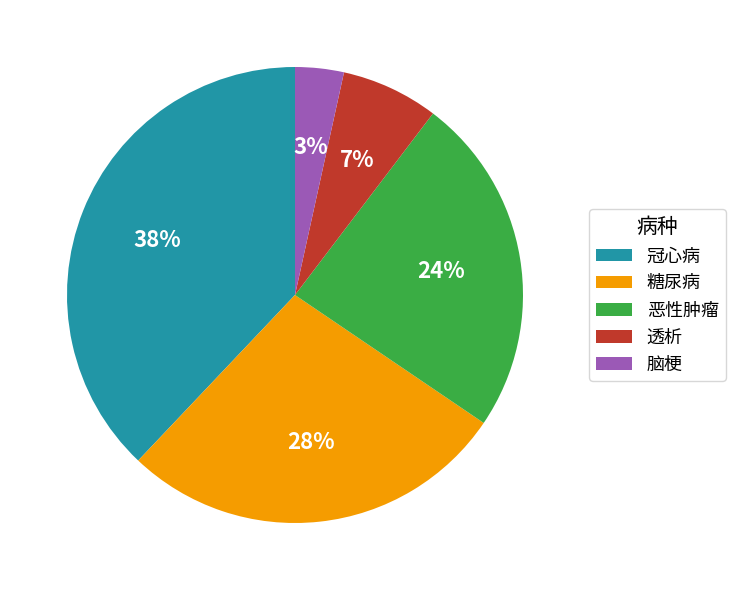

How many slices are in this pie chart?

5